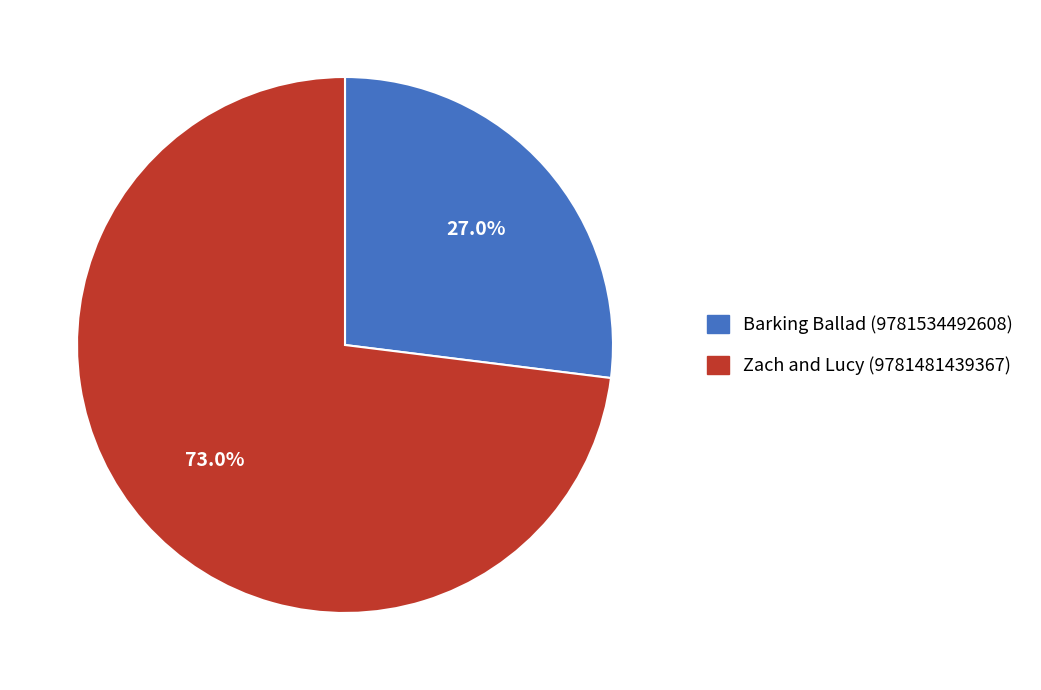

Which slice represents more than half of the pie?

Zach and Lucy (9781481439367)